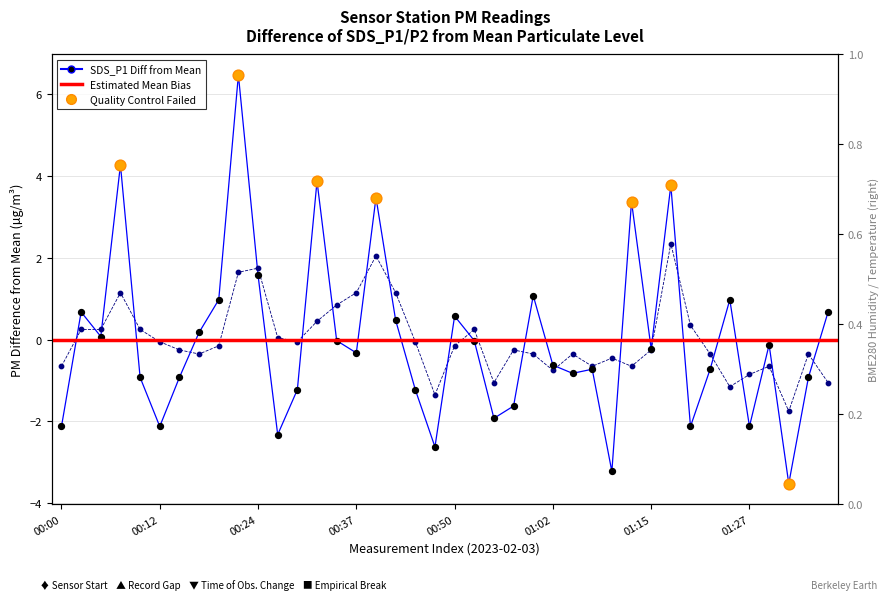

Which series reaches the minimum Y coordinate?

SDS_P1